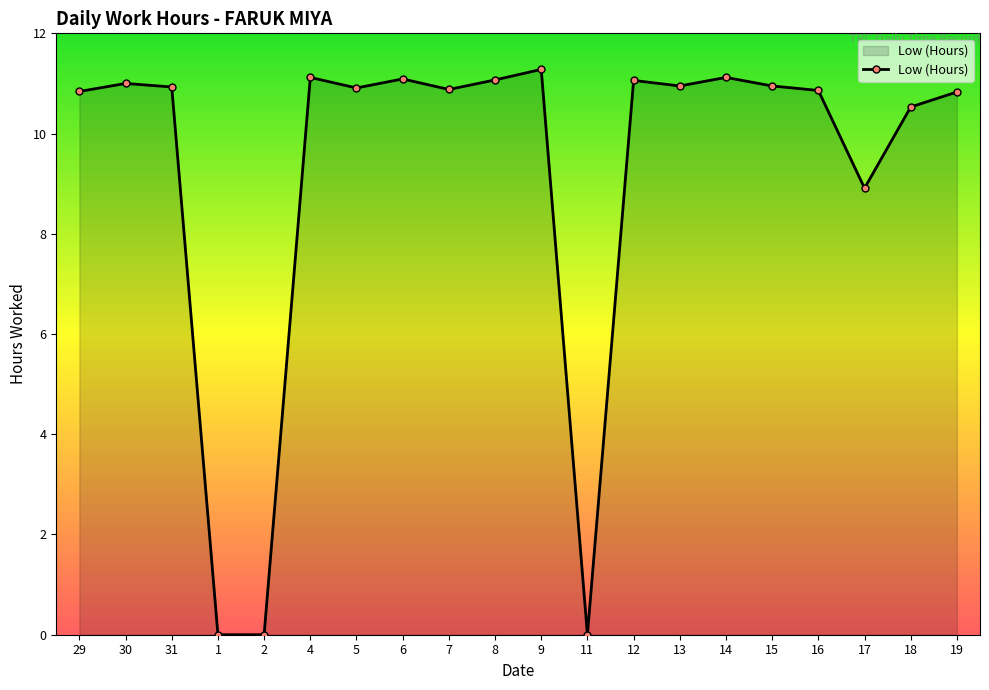

Which has a higher value, 2 or 8?

8